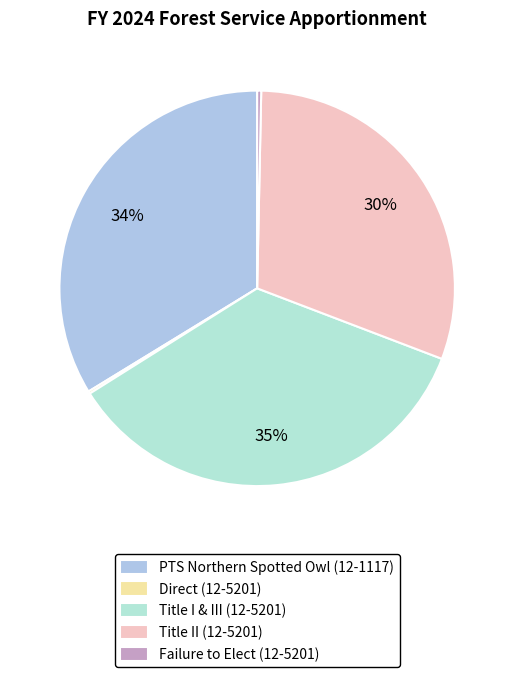

Which category has the smallest portion of the pie?

Direct (12-5201)